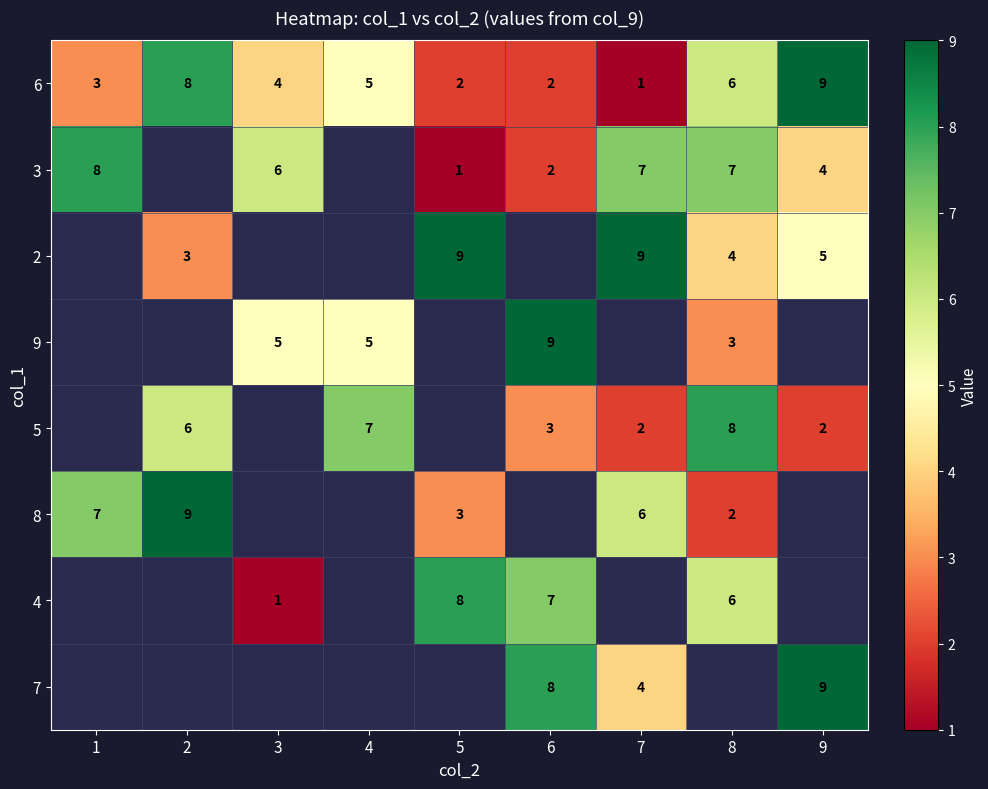

Count the number of categories in the chart.

9